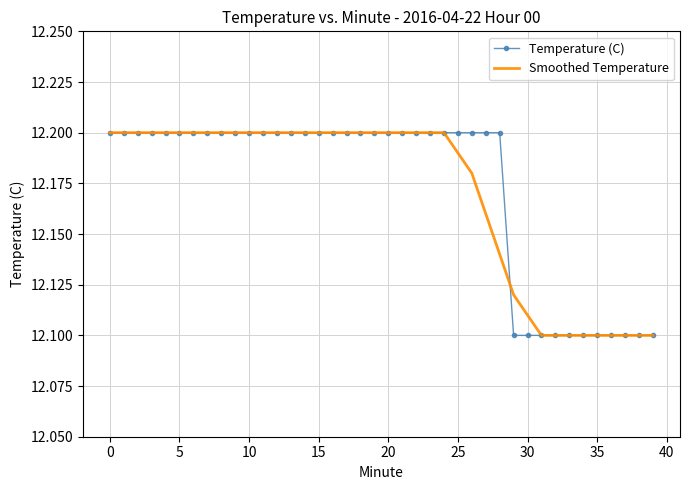

What are all the series names shown in the legend?

Temperature (C), Smoothed Temperature